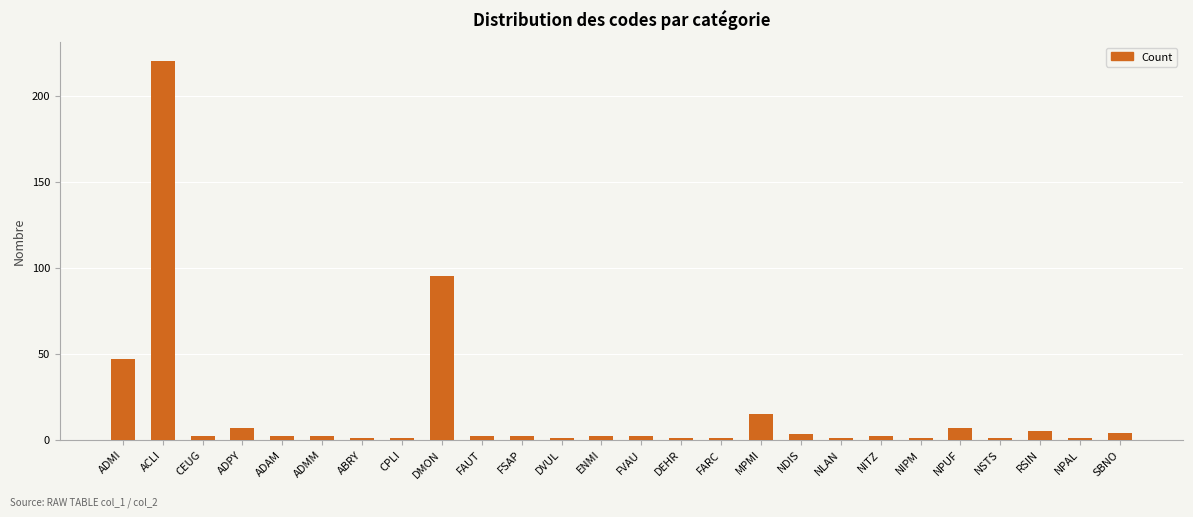

What position from the right is ENMI?

14